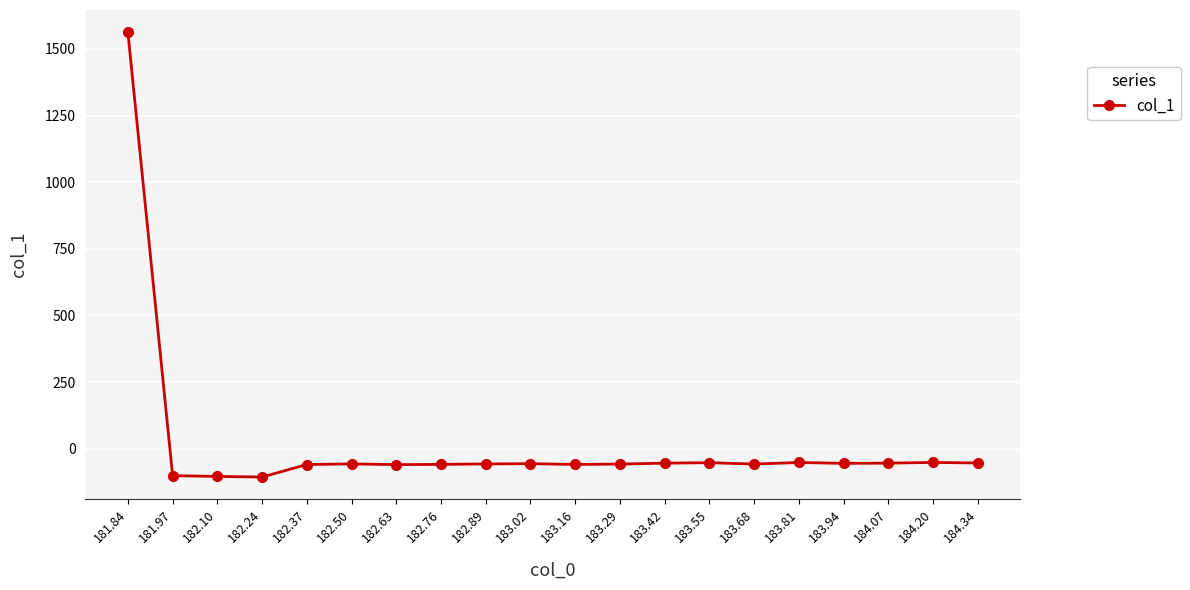

What is the sum of all values?

362.3